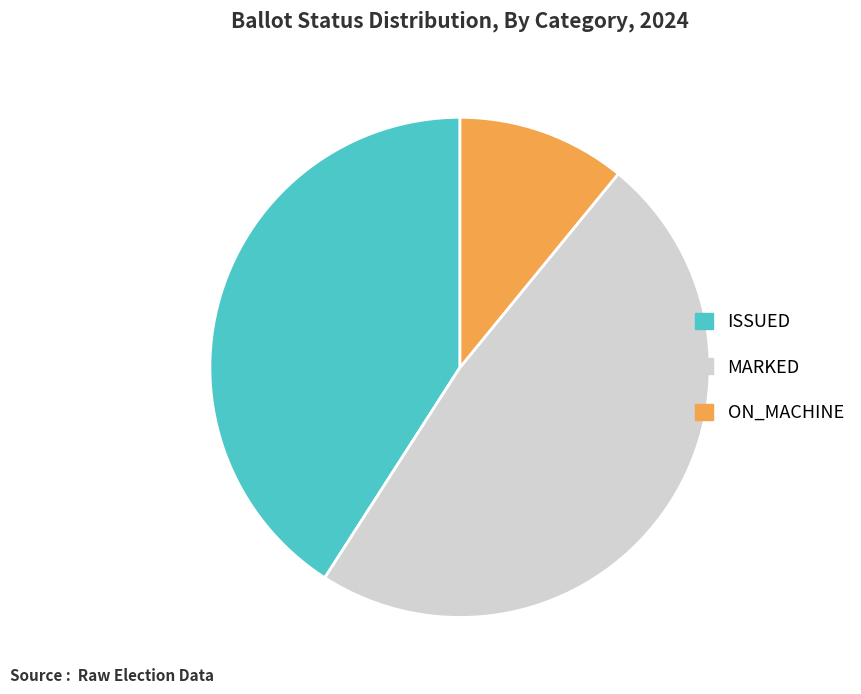

Count the number of slices in the pie.

3